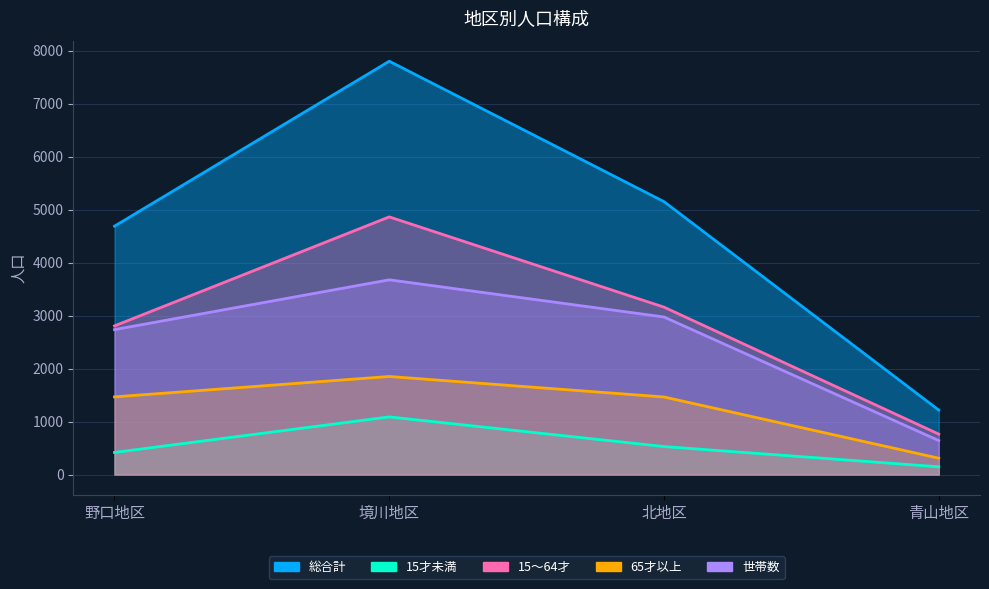

List the series in order of their peak value, lowest first.

15才未満, 65才以上, 世帯数, 15～64才, 総合計